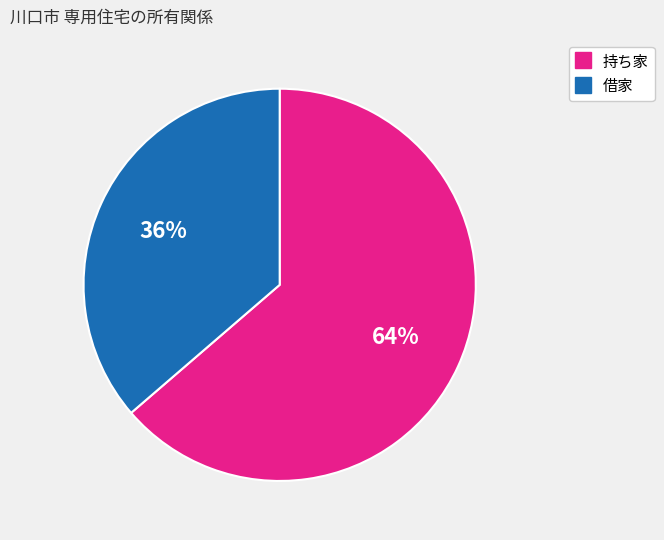

Is there any slice that represents more than half of the pie?

Yes